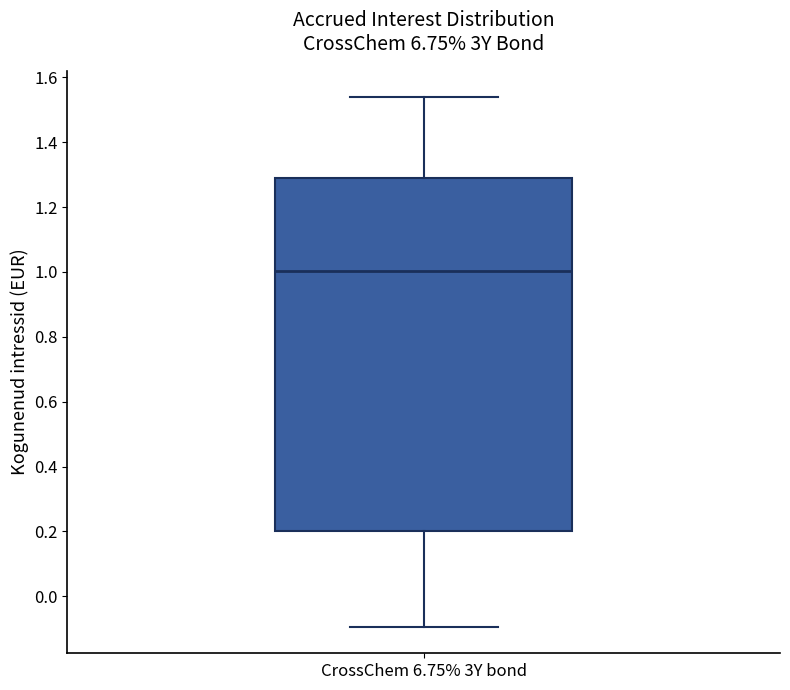

Where is the lower edge of the box for CrossChem 6.75% 3Y bond on the y-axis? The values are not printed on the chart, so give them approximately, as read against the axis.

0.20